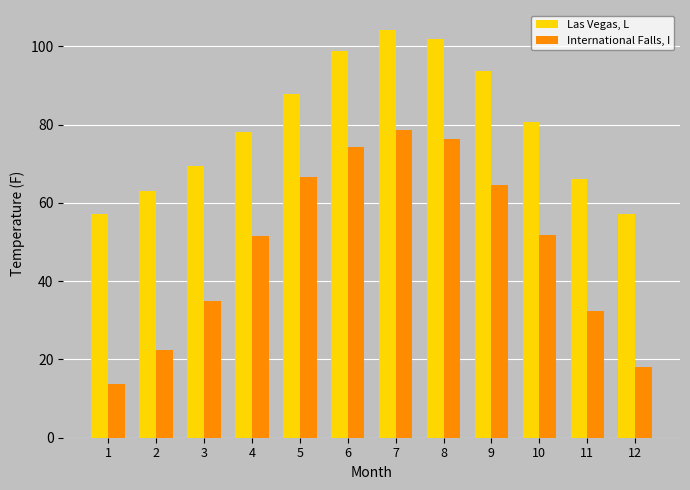

Which series has the largest range (max minus min)?

International Falls, I